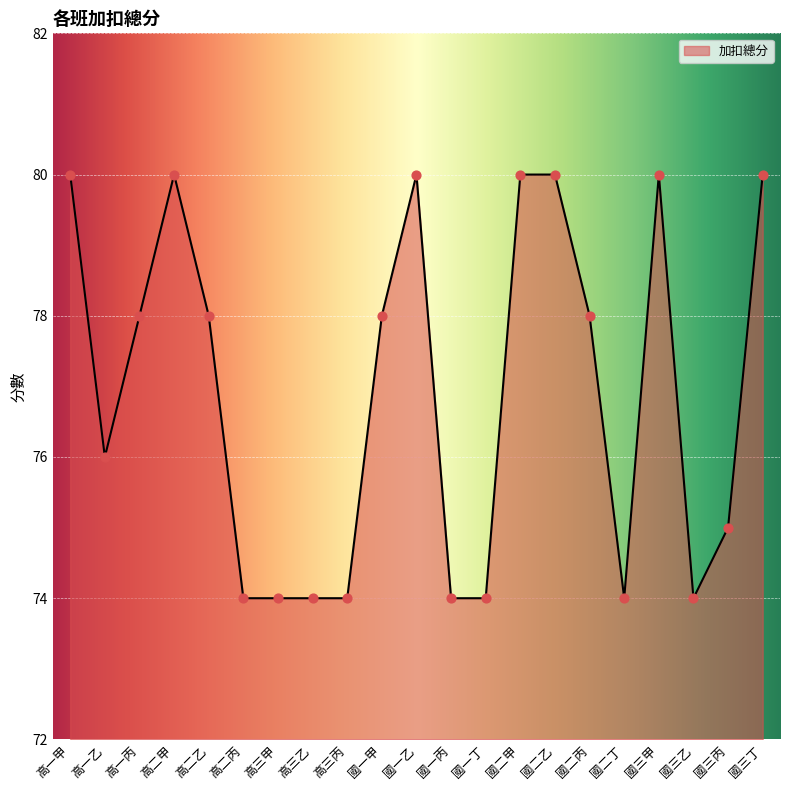

Approximately how many times larger is the value at 國一丙 compared to 國二丙?

0.9